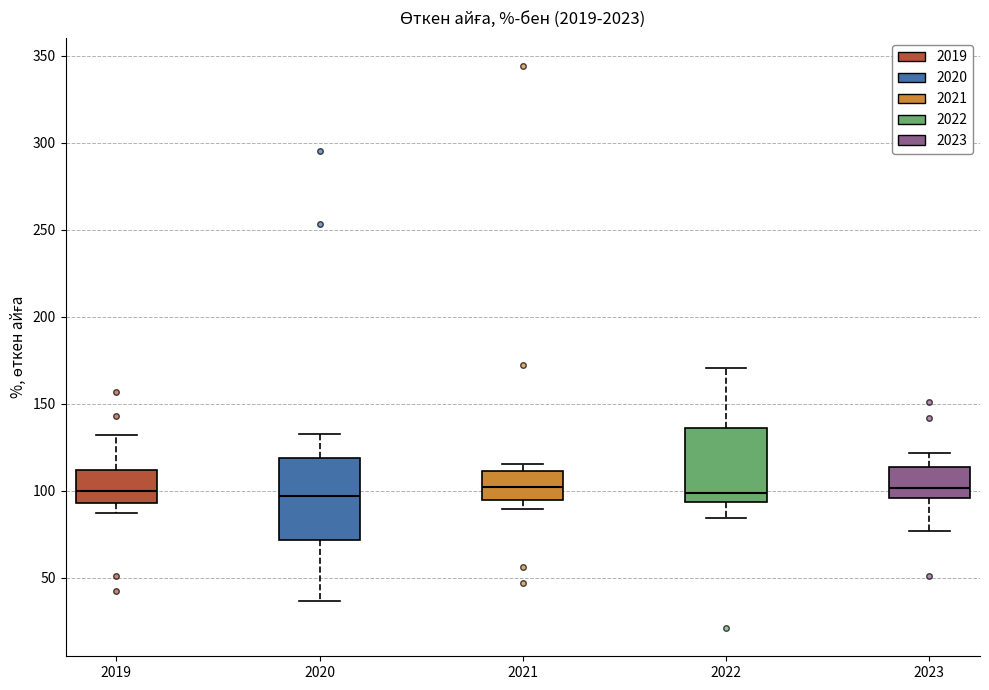

Where does the median line of the box at x = 2023 sit on the y-axis? The values are not printed on the chart, so give them approximately, as read against the axis.

100